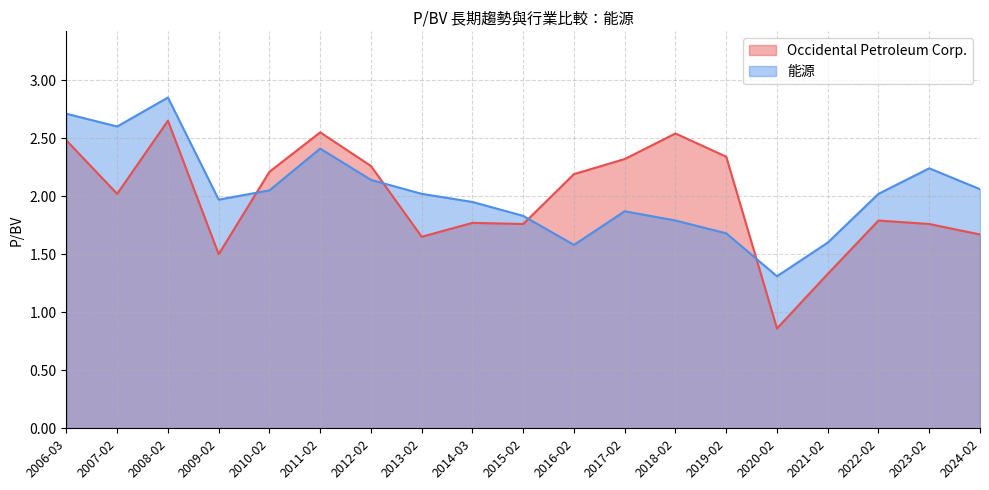

How many categories are shown in the chart?

19